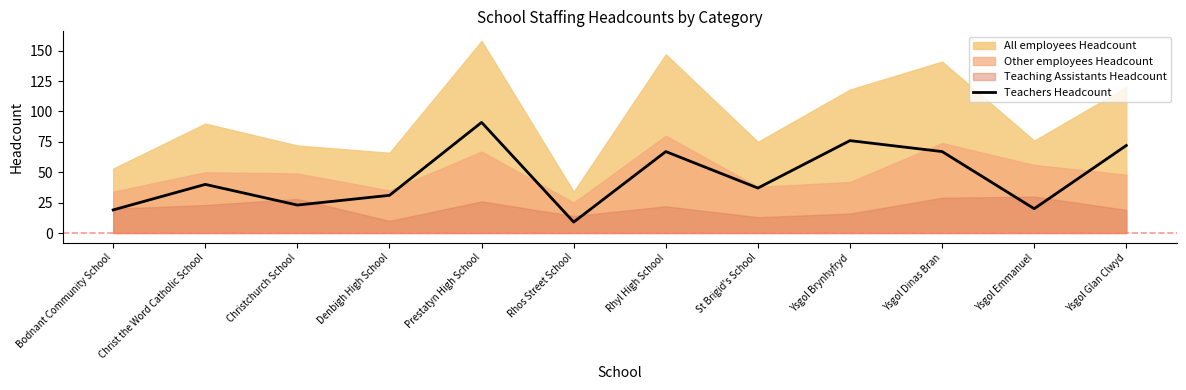

What is the label of the 12th point from the right?

Bodnant Community School